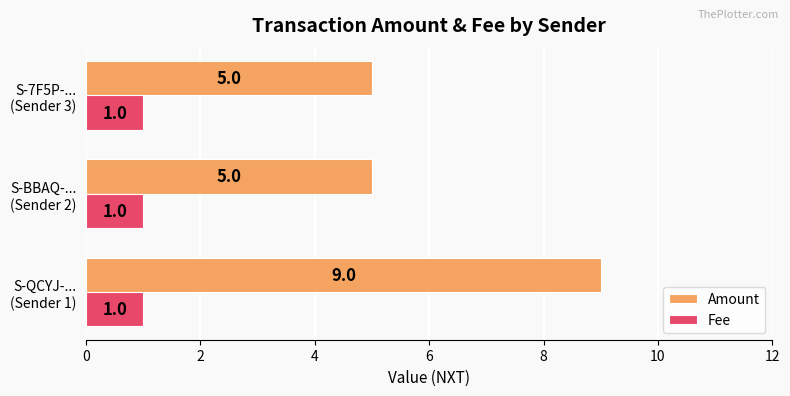

At how many categories does at least one series exceed 3?

3